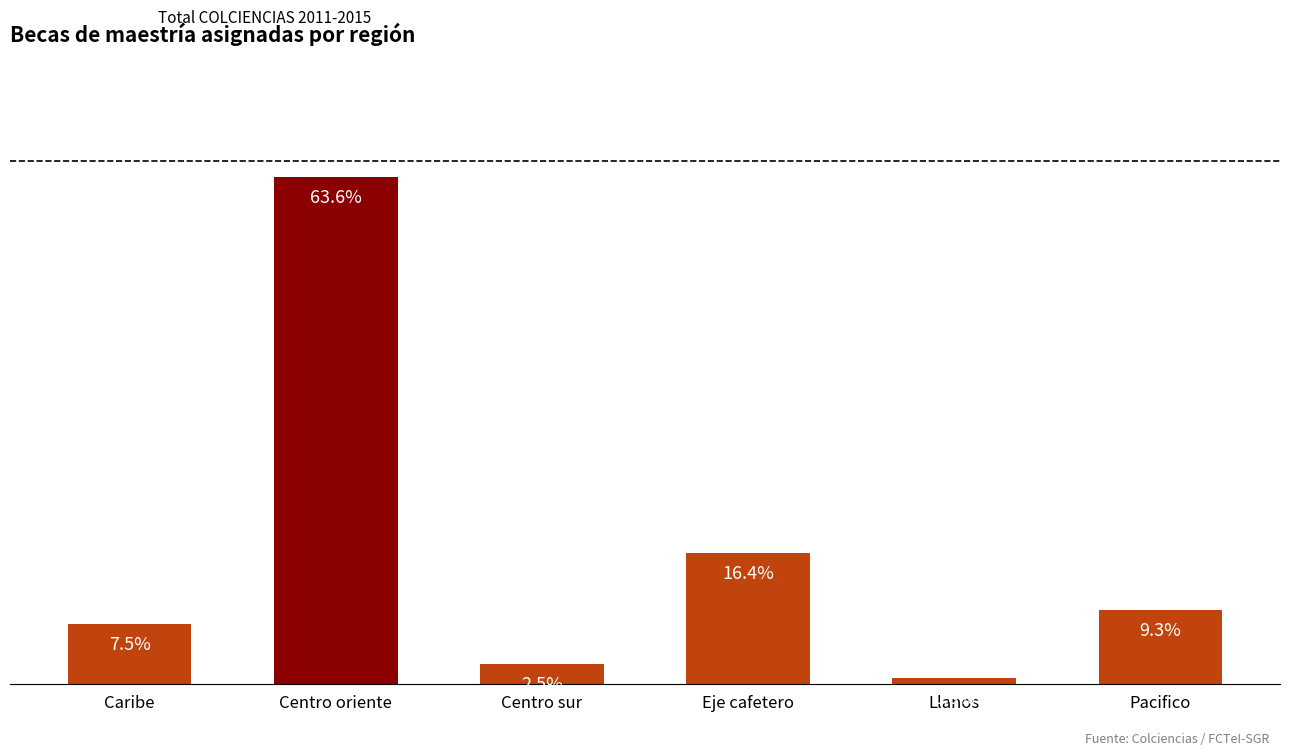

What is the label of the 2nd bar from the left?

Centro oriente